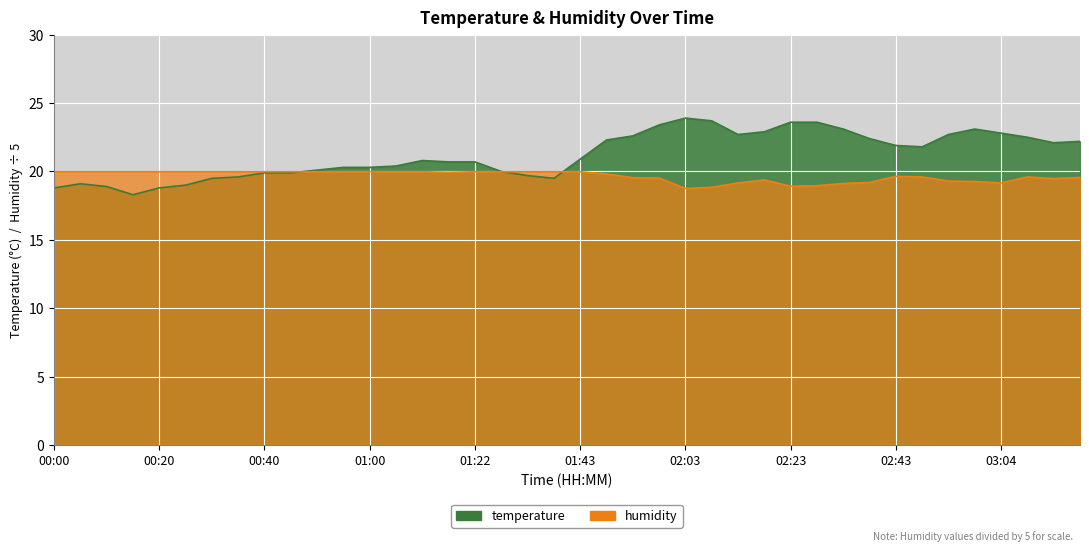

Rank the series by their average value, from highest to lowest.

temperature, humidity